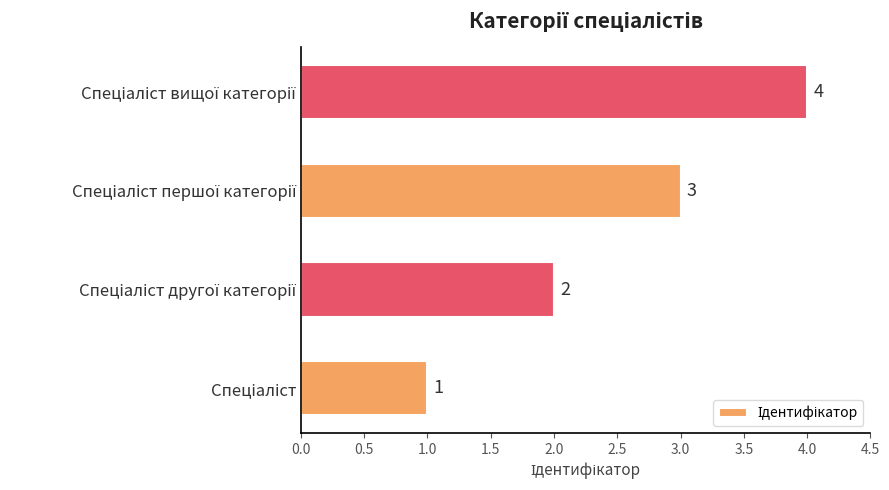

How many values are between 2 and 4?

3